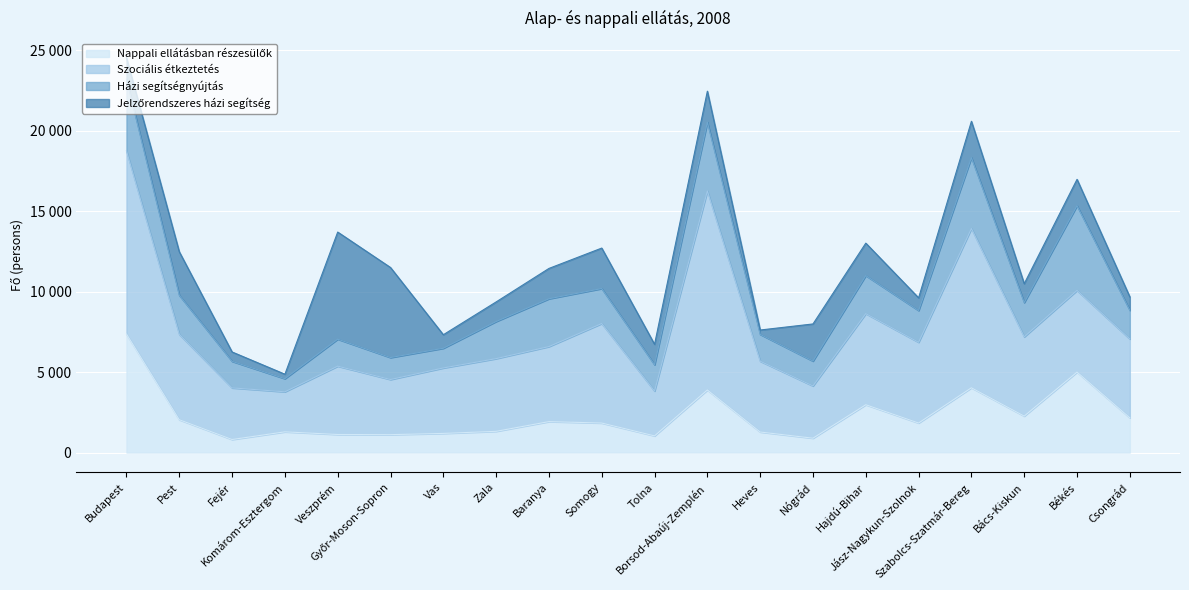

How many data points does each series have?

20